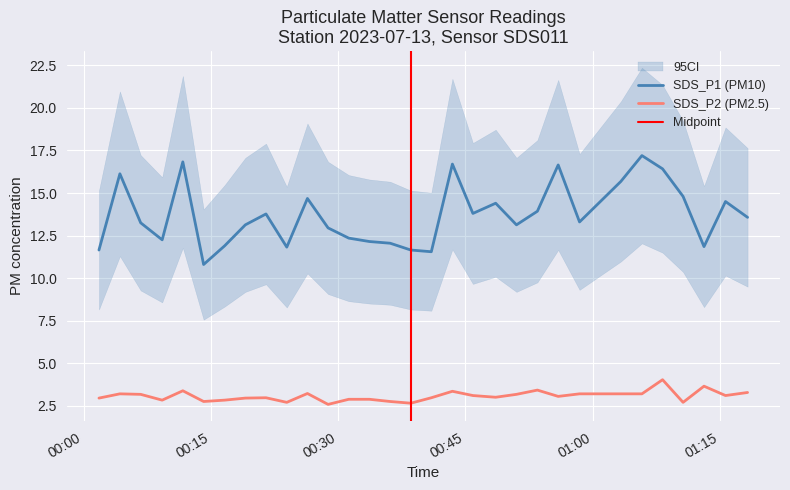

How many lines are shown in the chart?

2